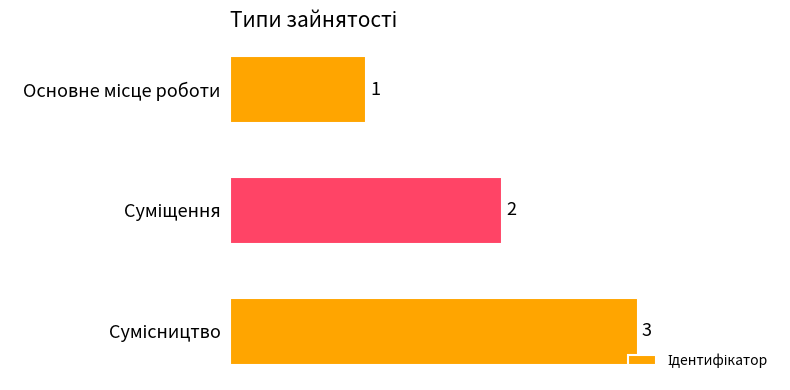

What is the smallest value displayed?

1